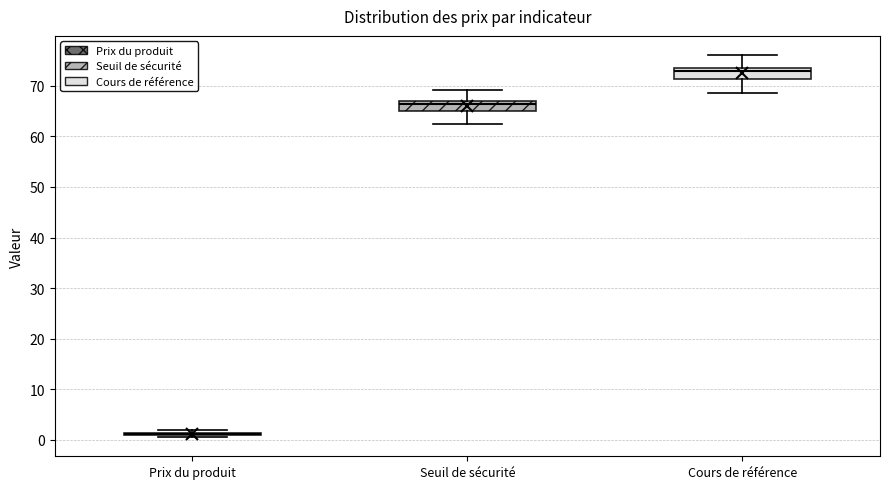

Where is the upper edge of the box for Cours de référence on the y-axis? The values are not printed on the chart, so give them approximately, as read against the axis.

74